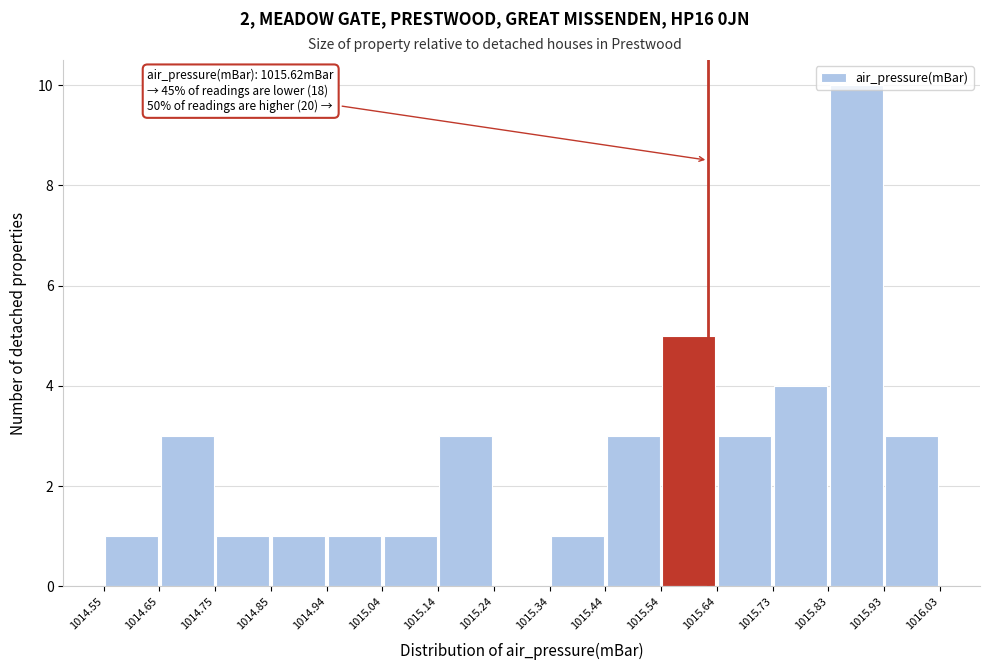

Over which range of the x-axis is the bar tallest?

1015.83 to 1015.93